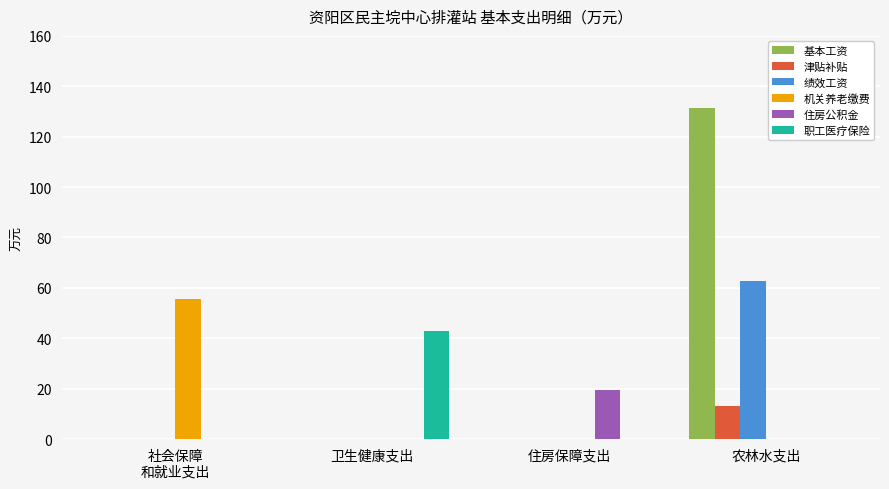

At which category is the sum across all series the highest?

农林水支出